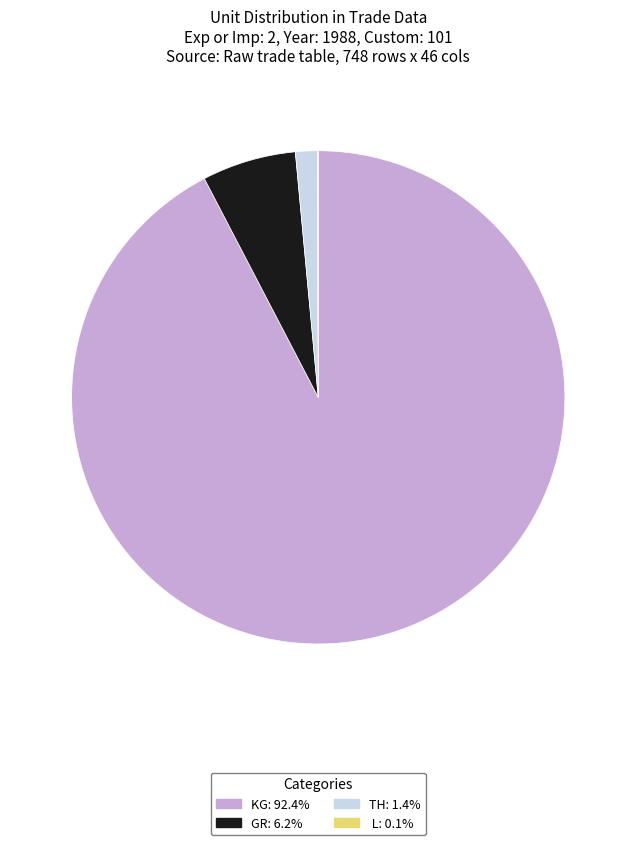

Does any single category account for the majority?

Yes